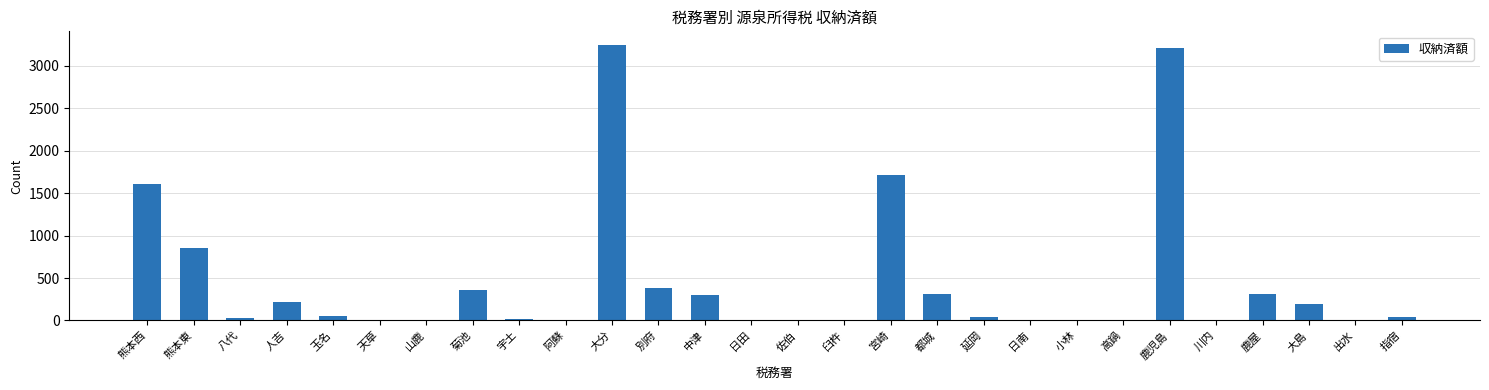

How many series are shown in this chart?

1